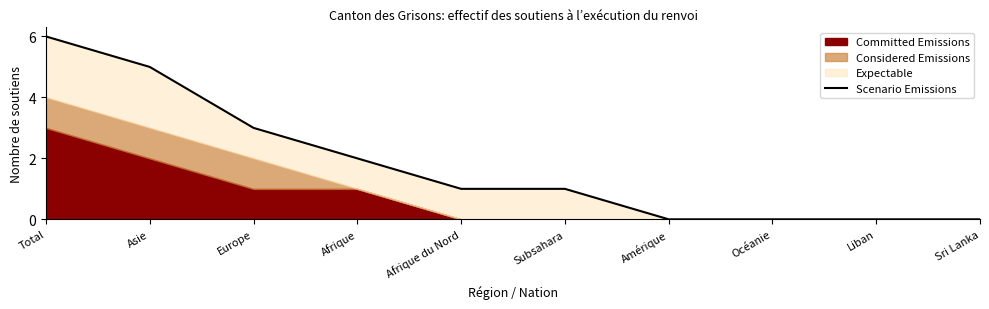

Reading left to right, what are all the values shown in this chart?

Total=6	Asie=5	Europe=3	Afrique=2	Afrique du Nord=1	Subsahara=1	Amérique=0	Océanie=0	Liban=0	Sri Lanka=0